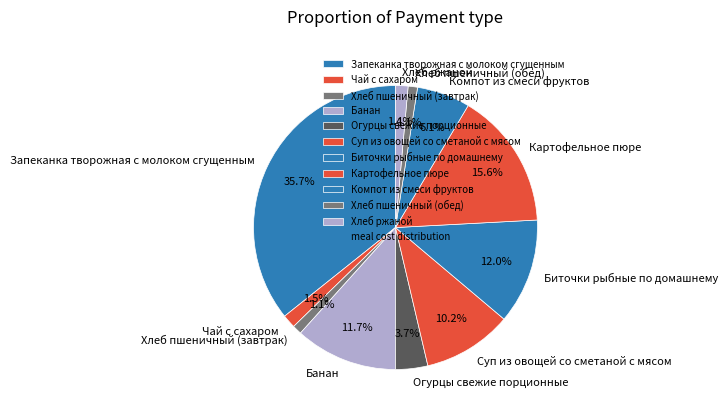

Which category has the biggest portion of the pie?

Запеканка творожная с молоком сгущенным